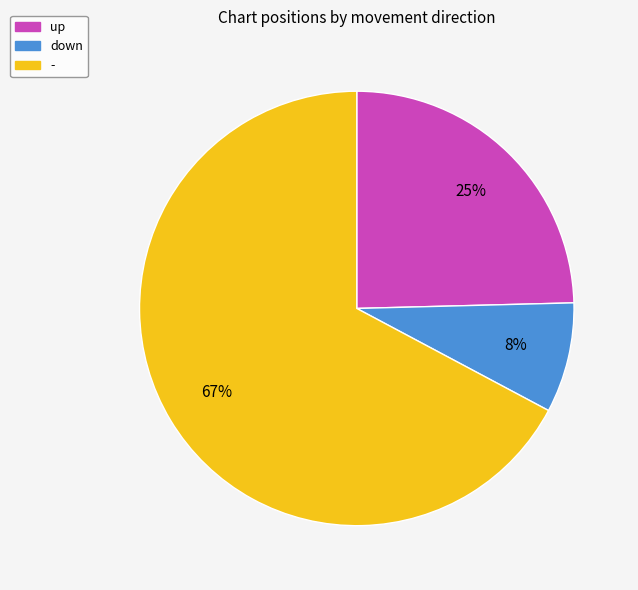

How many segments does this pie chart have?

3